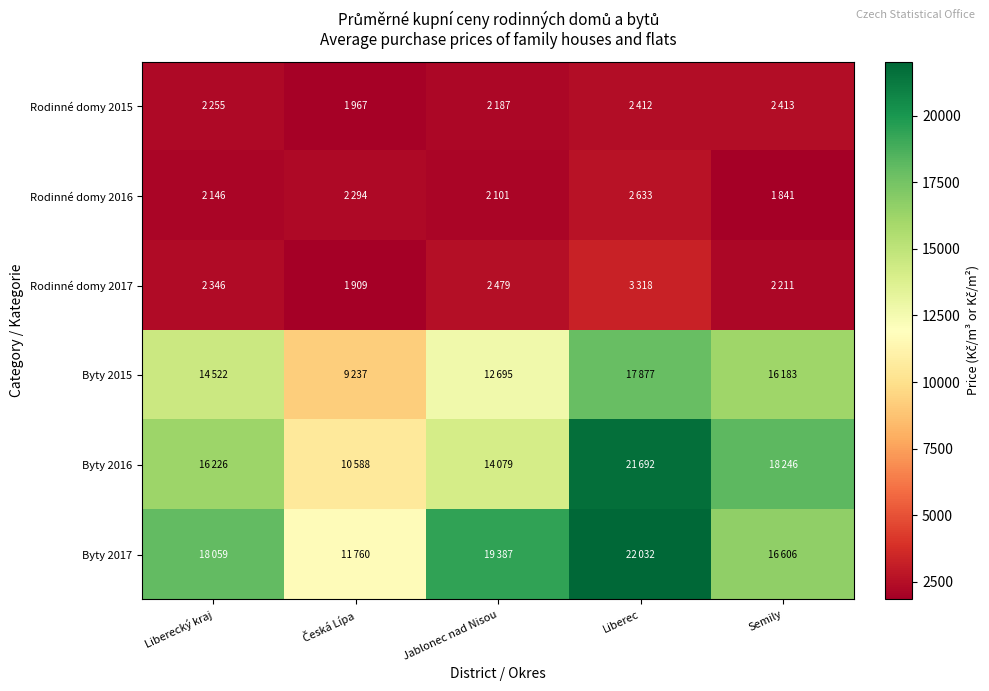

Reading left to right, list all the values displayed in this chart.

Rodinné domy 2015: Liberecký kraj=2255	Česká Lípa=1967	Jablonec nad Nisou=2187	Liberec=2412	Semily=2413
Rodinné domy 2016: Liberecký kraj=2146	Česká Lípa=2294	Jablonec nad Nisou=2101	Liberec=2633	Semily=1841
Rodinné domy 2017: Liberecký kraj=2346	Česká Lípa=1909	Jablonec nad Nisou=2479	Liberec=3318	Semily=2211
Byty 2015: Liberecký kraj=14522	Česká Lípa=9237	Jablonec nad Nisou=12695	Liberec=17877	Semily=16183
Byty 2016: Liberecký kraj=16226	Česká Lípa=10588	Jablonec nad Nisou=14079	Liberec=21692	Semily=18246
Byty 2017: Liberecký kraj=18059	Česká Lípa=11760	Jablonec nad Nisou=19387	Liberec=22032	Semily=16606